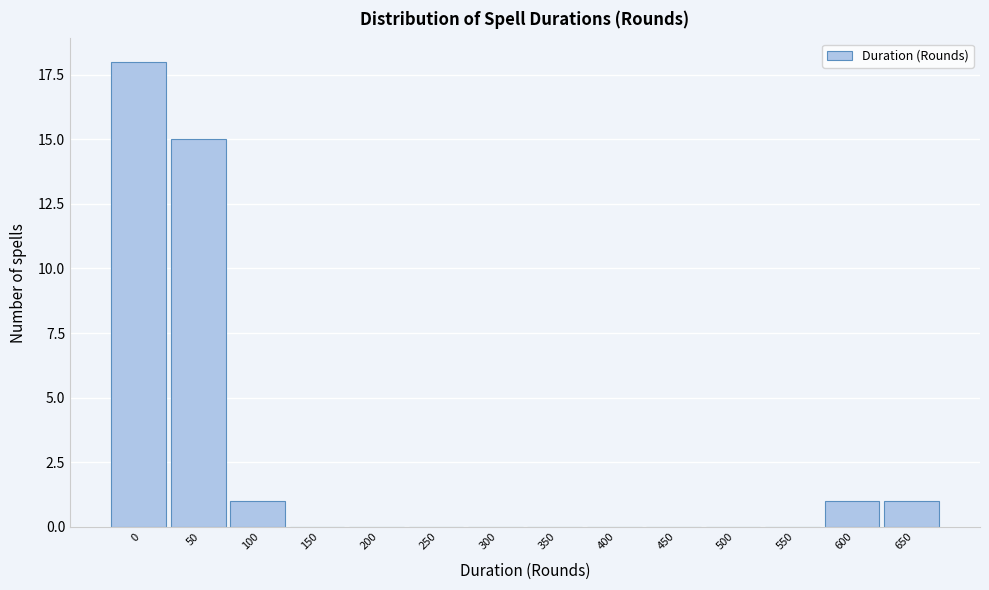

Reading right to left, what are all the values shown in this chart?

650=1	600=1	550=0	500=0	450=0	400=0	350=0	300=0	250=0	200=0	150=0	100=1	50=15	0=18